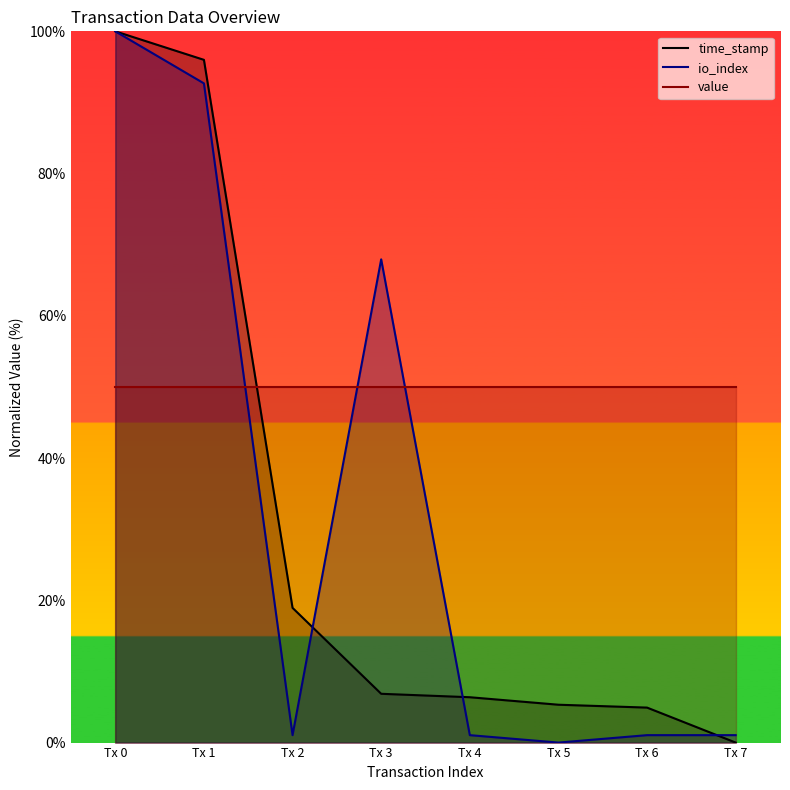

Reading left to right, what are all the values shown in this chart?

time_stamp: 100.0	96.0	18.9	6.9	6.4	5.3	4.9	0.0
io_index: 100.0	92.7	1.0	67.9	1.0	0.0	1.0	1.0
value: 50.0	50.0	50.0	50.0	50.0	50.0	50.0	50.0